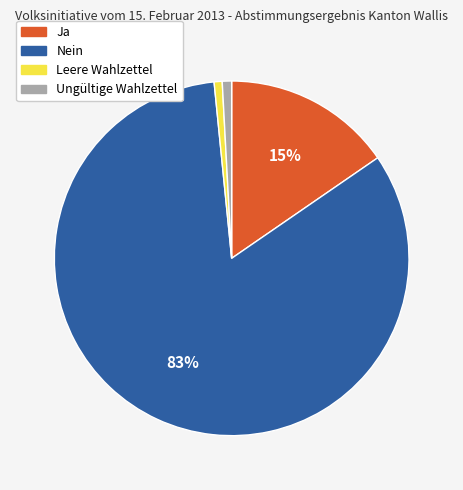

Is it true that Ja is 4% of the pie?

False